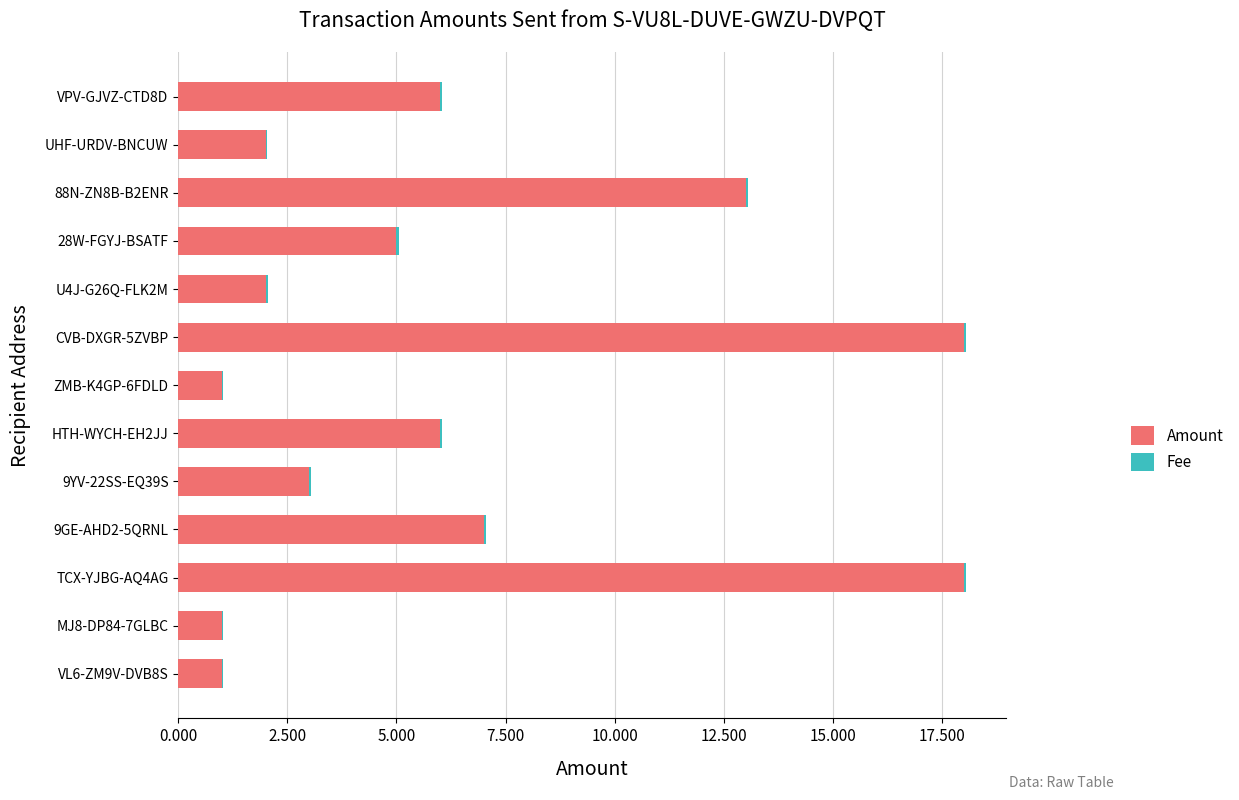

What is the maximum value for Amount?

18.0